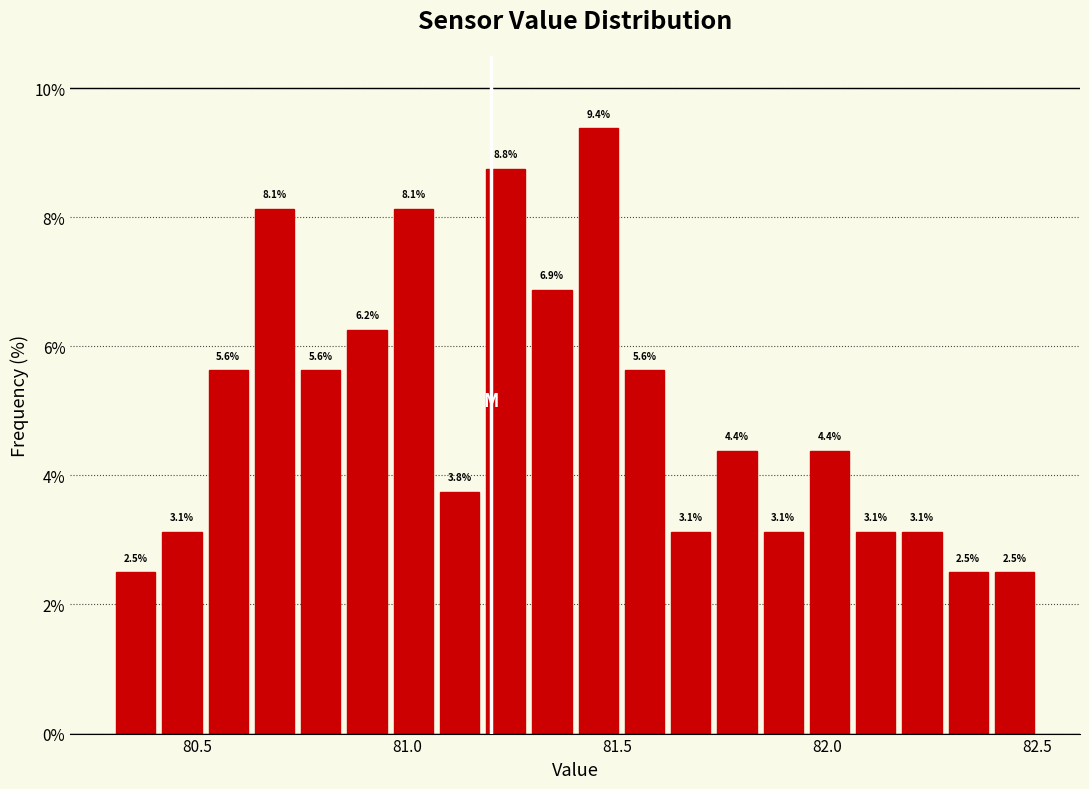

Around what value on the x-axis is the tallest bar? Give the approximate position of its centre, as read against the axis.

81.45